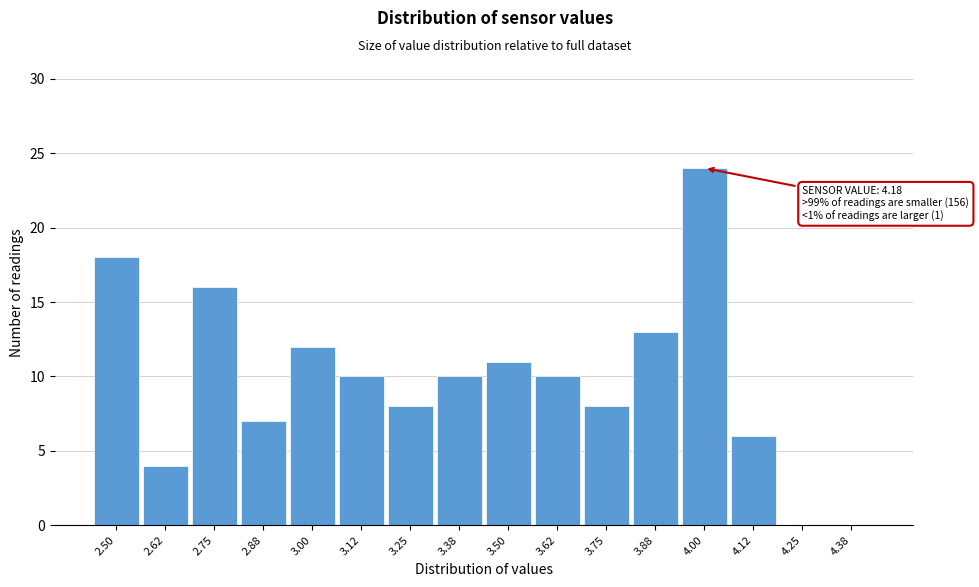

Reading right to left, what are all the values shown in this chart?

4.38=0	4.25=0	4.12=6	4.00=24	3.88=13	3.75=8	3.62=10	3.50=11	3.38=10	3.25=8	3.12=10	3.00=12	2.88=7	2.75=16	2.62=4	2.50=18